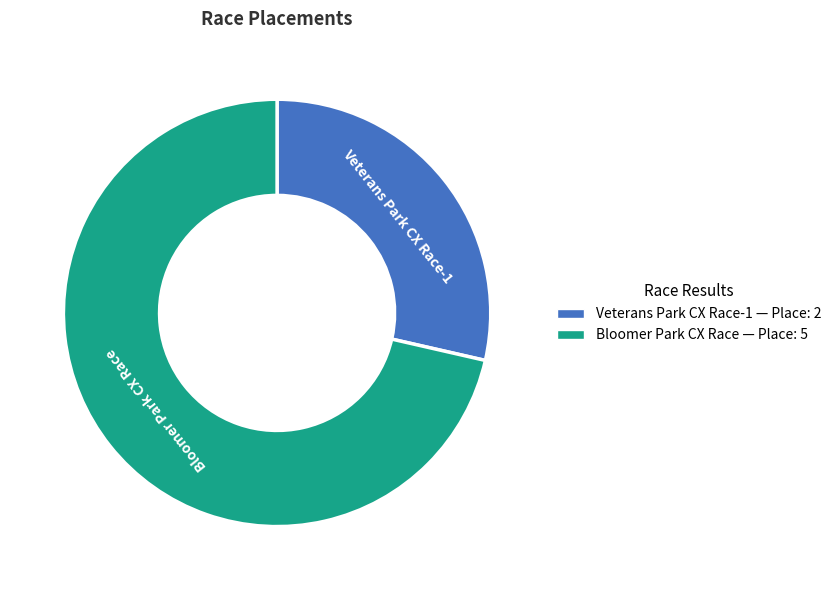

Which has a higher value, Veterans Park CX Race-1 or Bloomer Park CX Race?

Bloomer Park CX Race